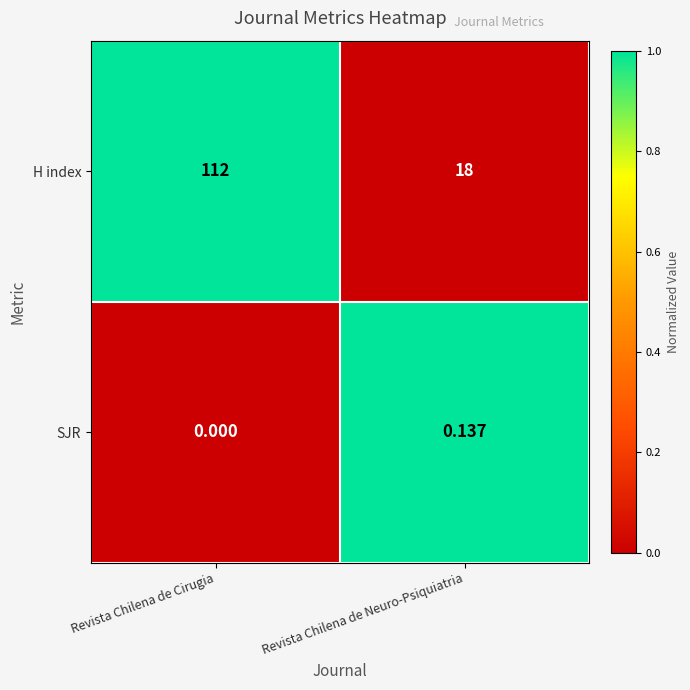

At which category does the chart reach its peak across all series?

Revista Chilena de Cirugia